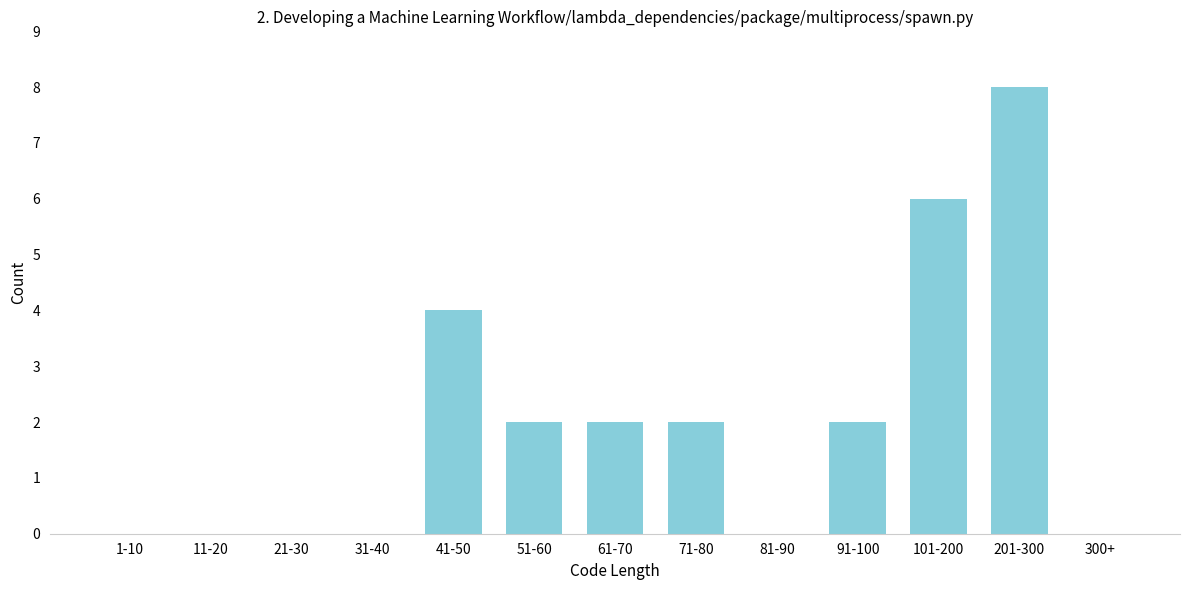

Reading left to right, extract all data points from this chart.

1-10=0	11-20=0	21-30=0	31-40=0	41-50=4	51-60=2	61-70=2	71-80=2	81-90=0	91-100=2	101-200=6	201-300=8	300+=0